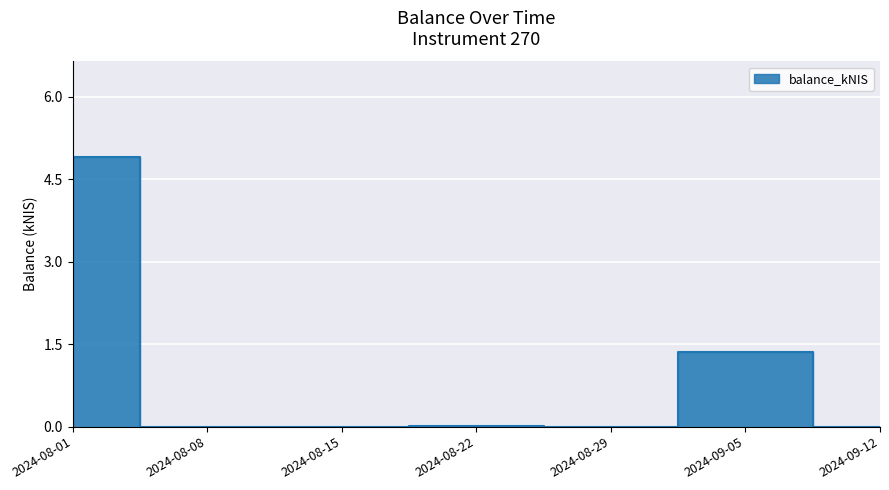

The chart shows a value of 0.0 at 2024-08-22. True or false?

False